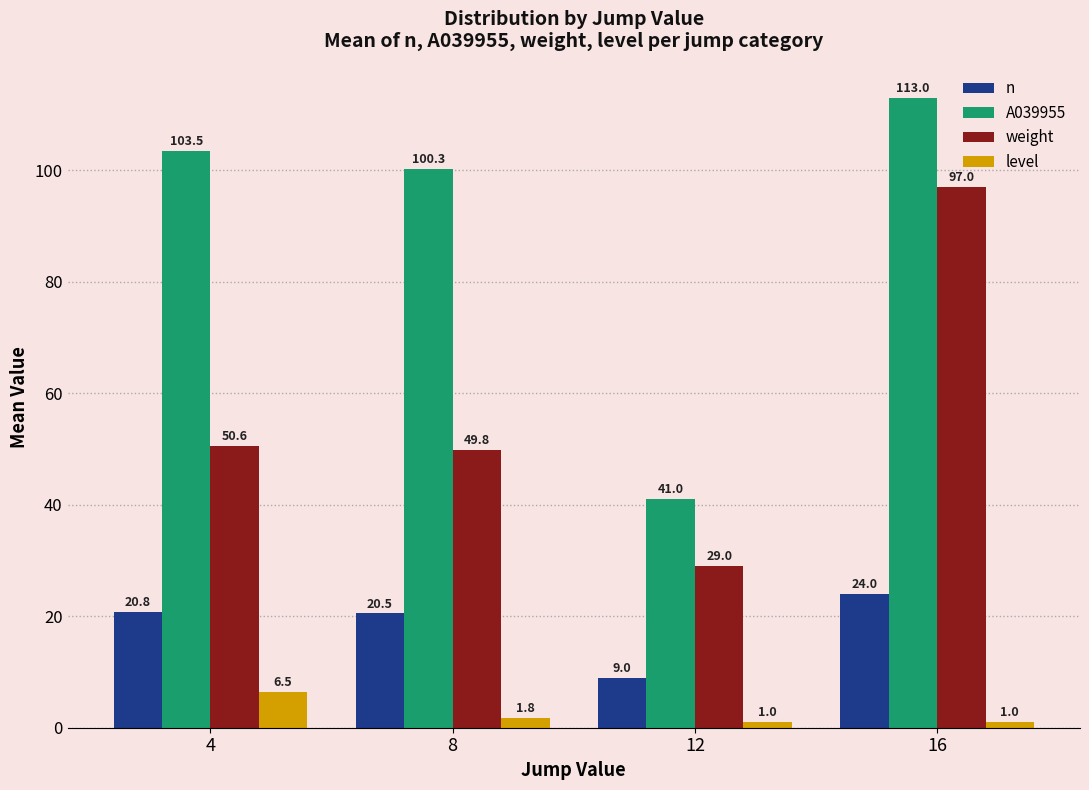

The value of A039955 at 16 is 113.0. True or false?

True